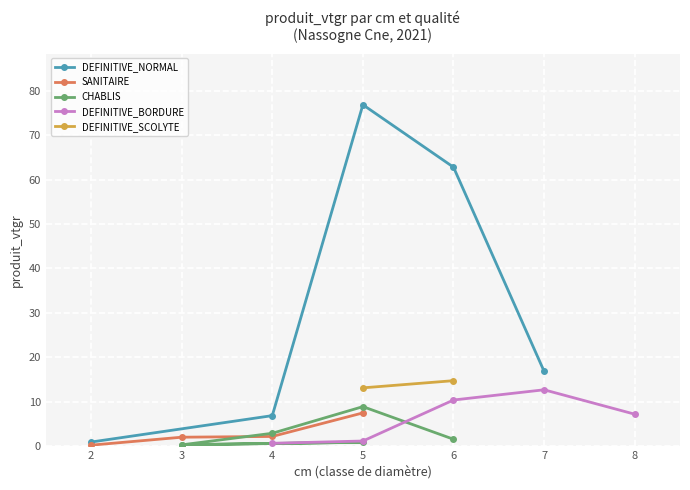

The chart shows a value of 110.9 at 6. True or false?

False